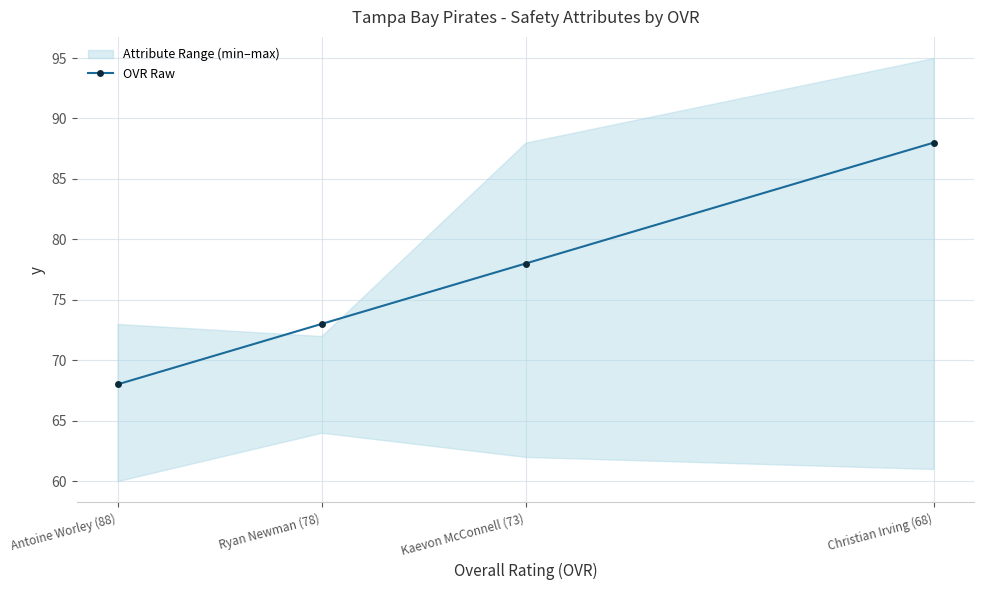

The value of OVR Raw at Antoine Worley (88) is 68. True or false?

True